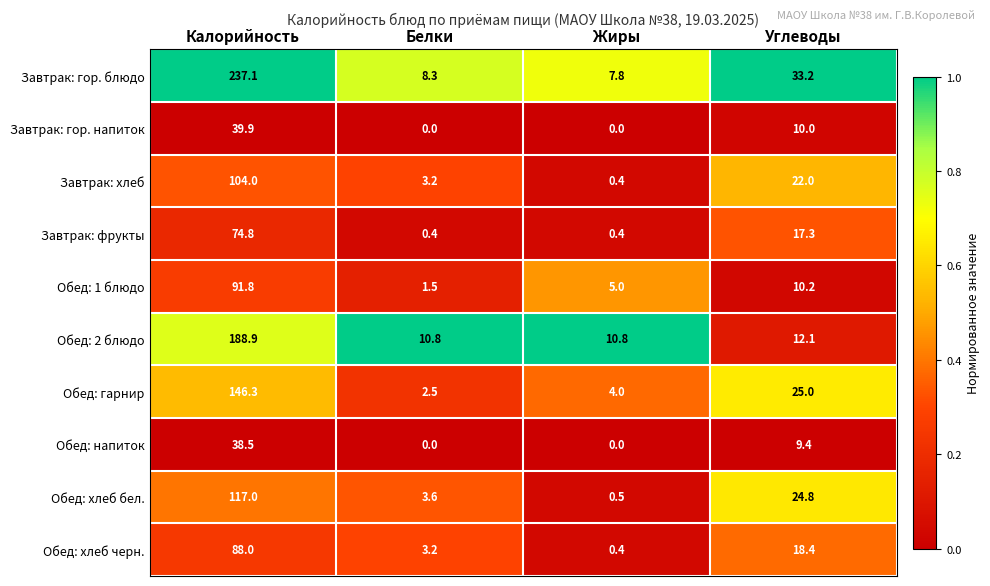

At which label does Завтрак: гор. напиток first exceed 10?

Калорийность